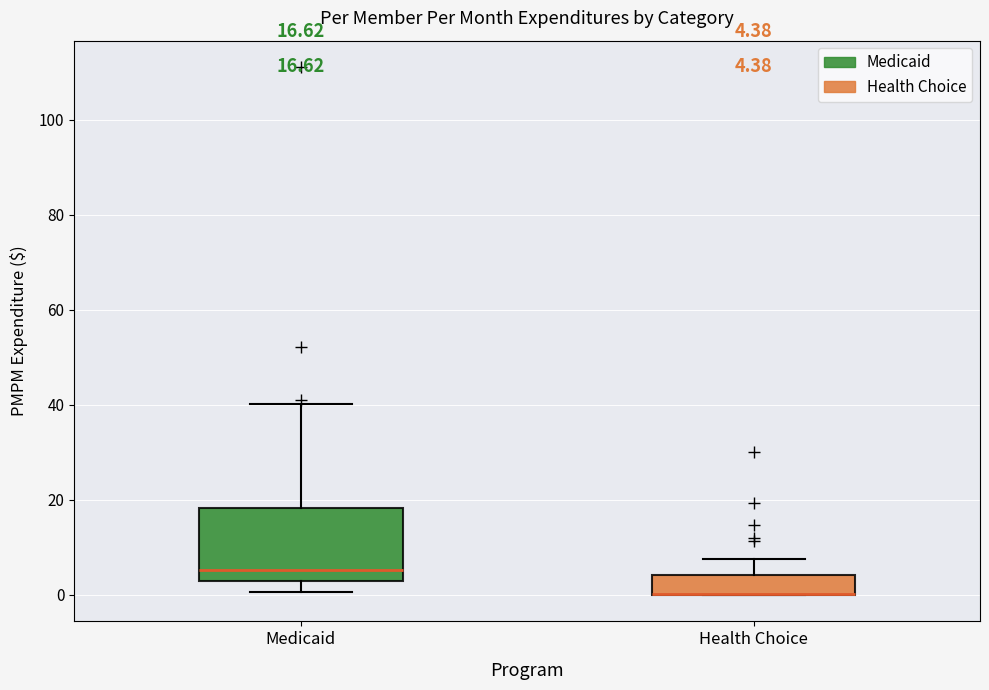

Which box is the tallest, from its lower edge to its upper edge?

Medicaid